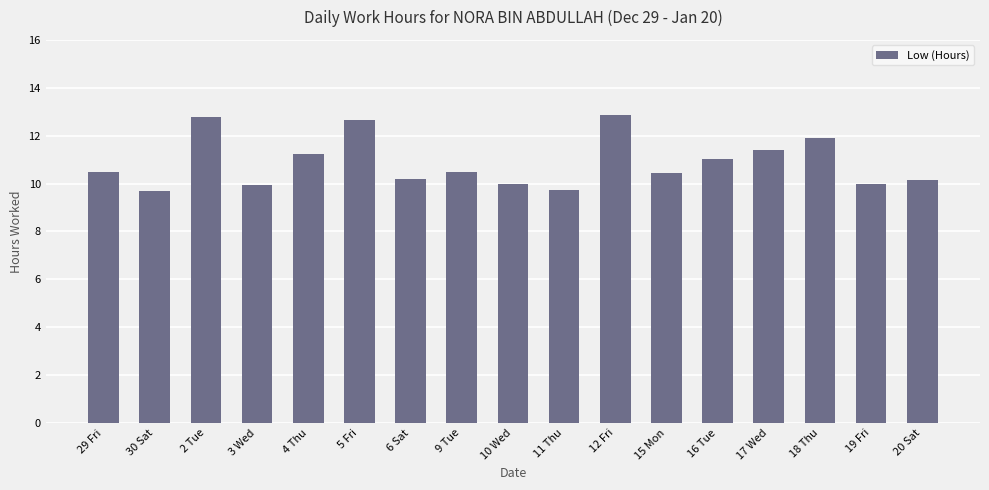

What value does the data have at 12 Fri?

12.9